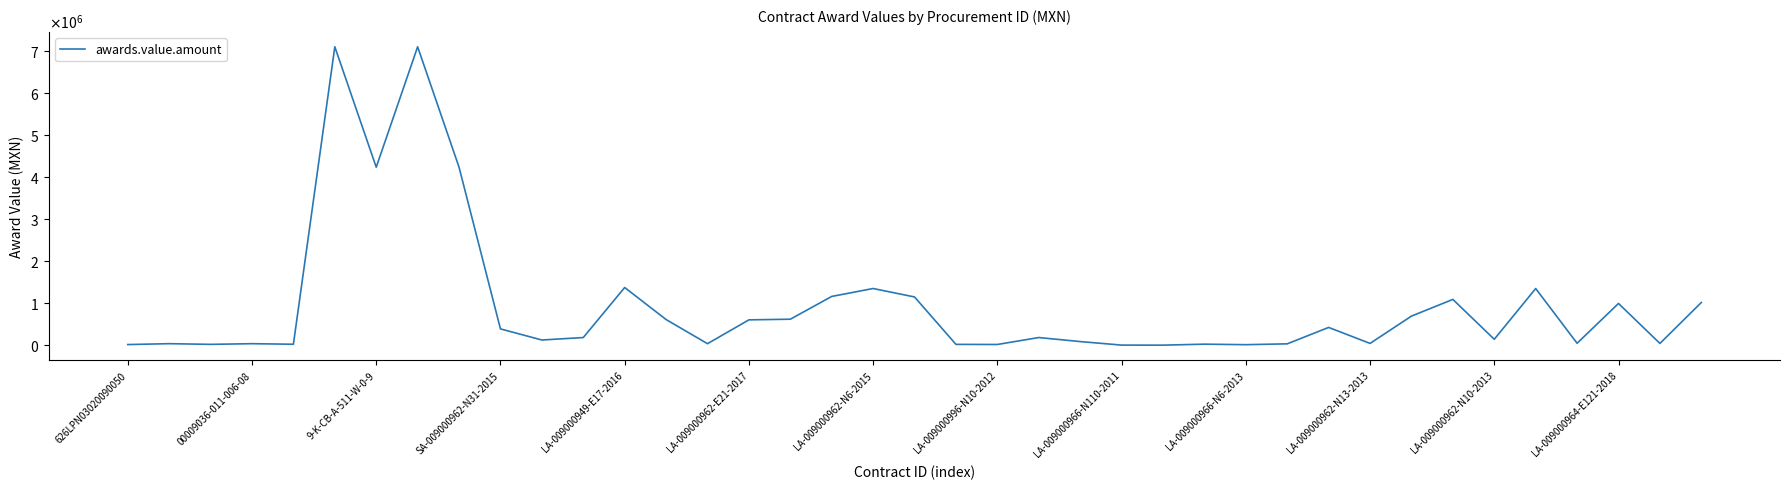

How many interior local valleys (lower than both neighbors) does the data have?

12